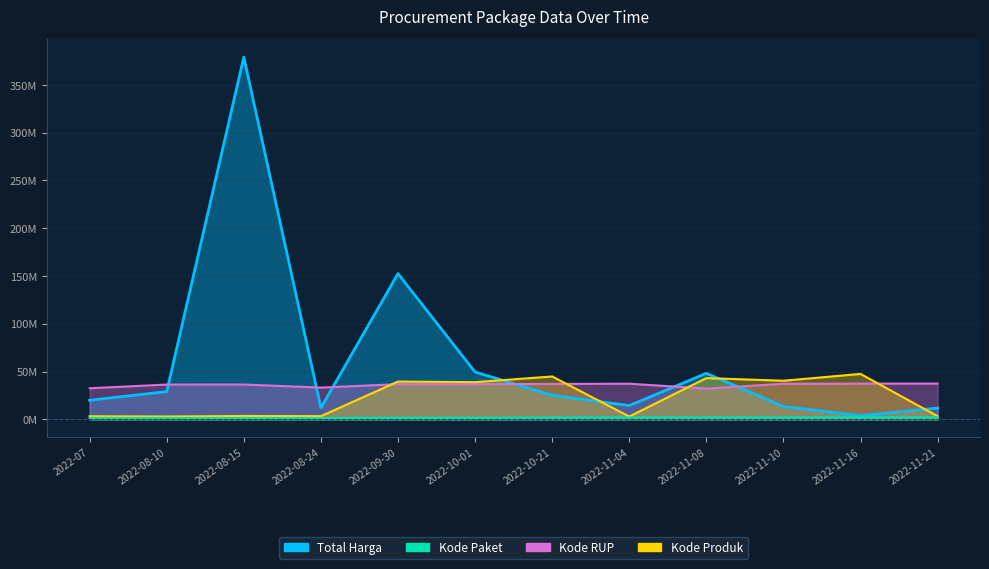

Which series has the widest spread of values?

Total Harga